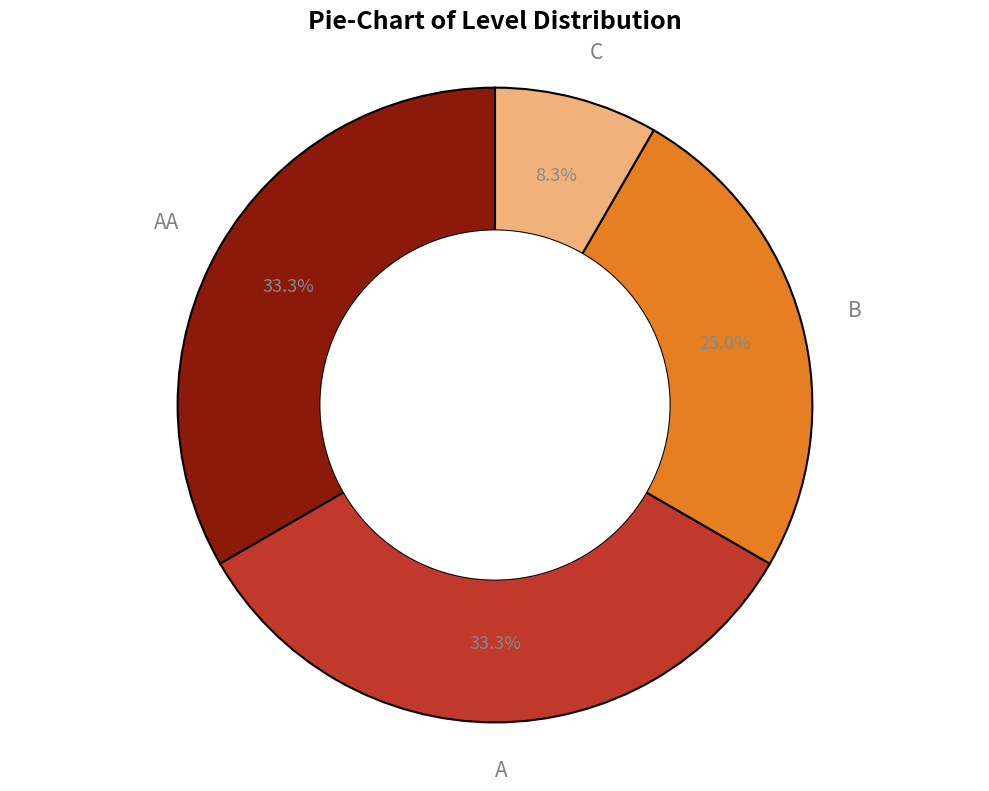

Does B represent more than half of the total?

No